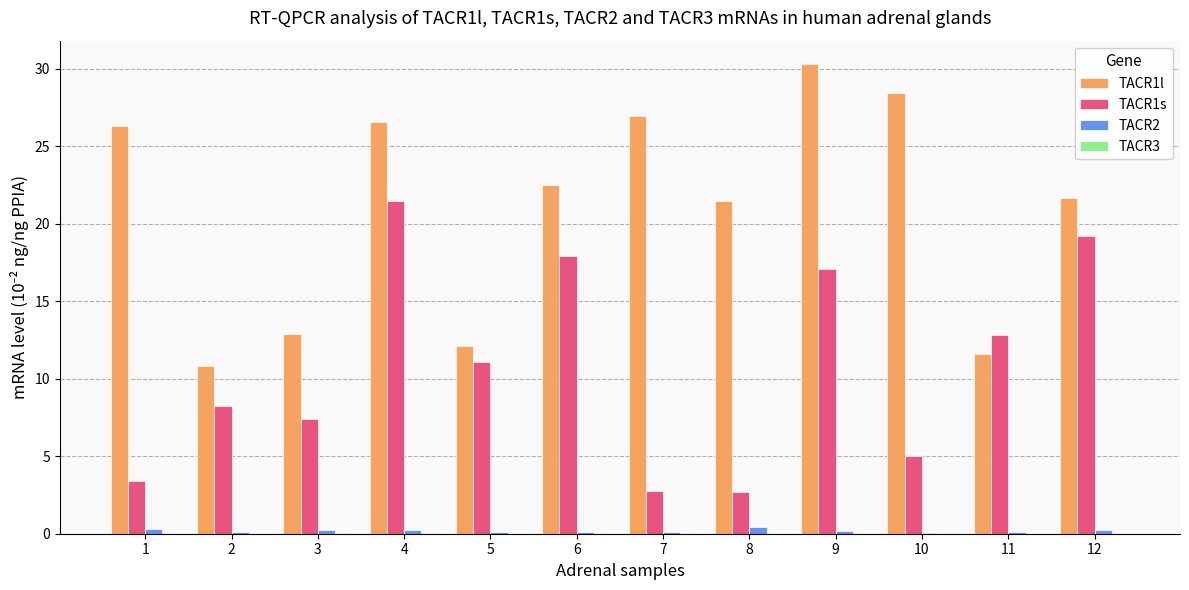

Count the number of categories in the chart.

12